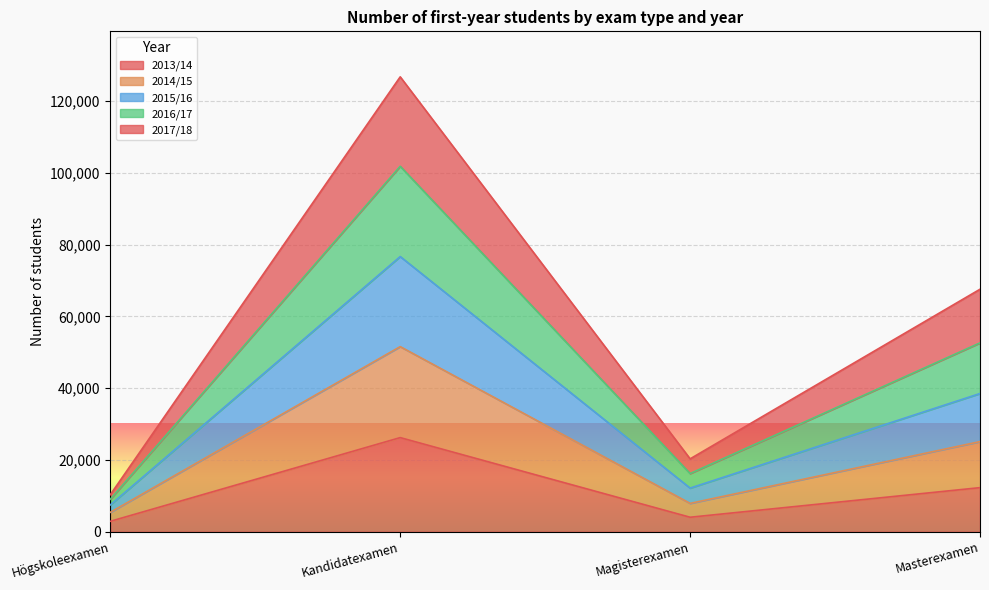

What is the label of the 4th point from the left?

Masterexamen